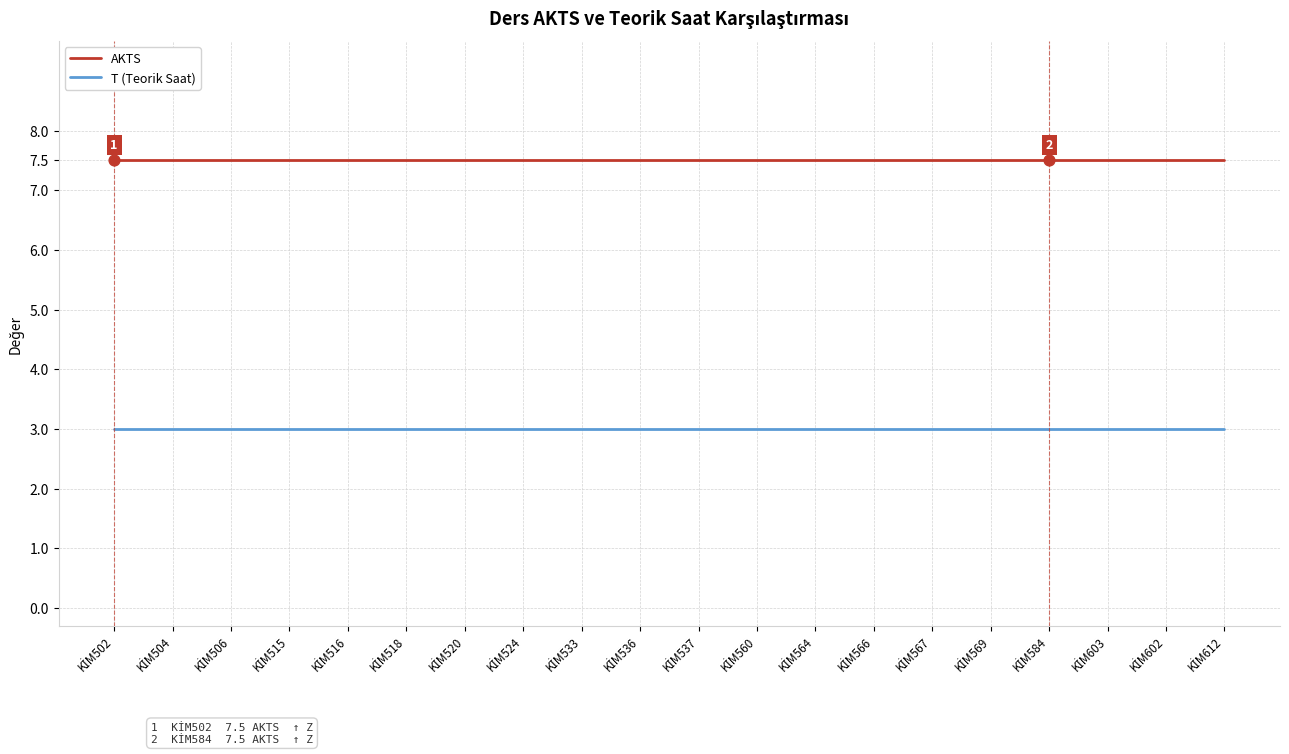

At how many categories does at least one series exceed 3?

20